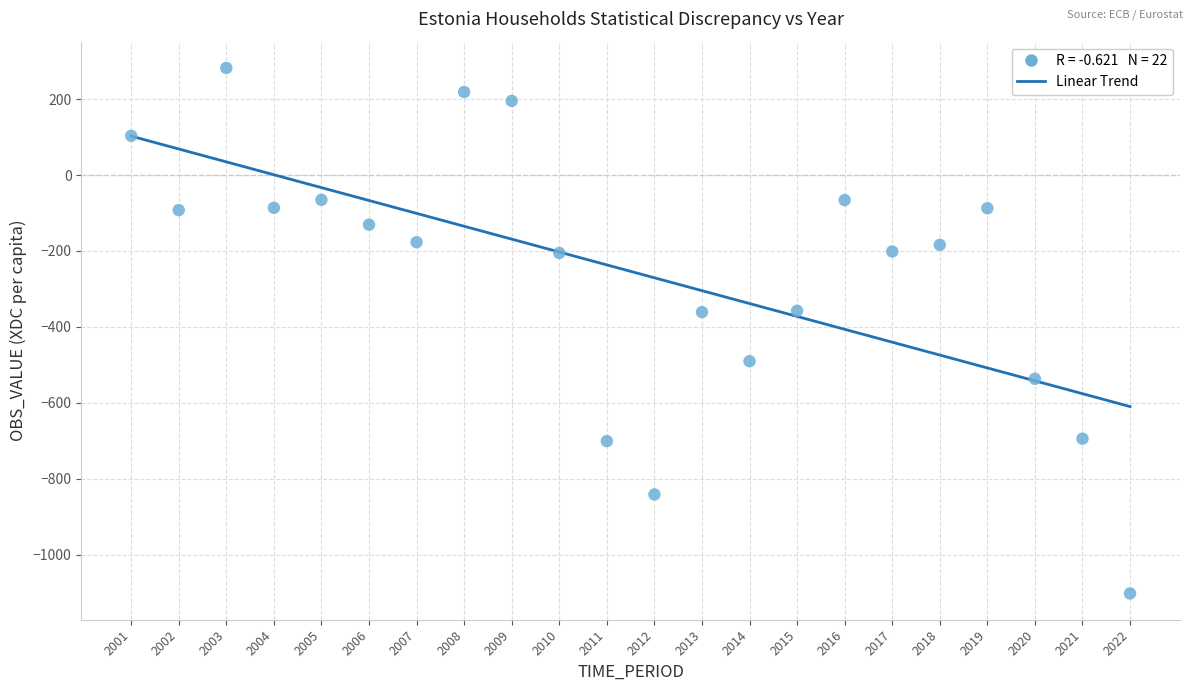

What is the range of Y values (max minus min)?

1383.7